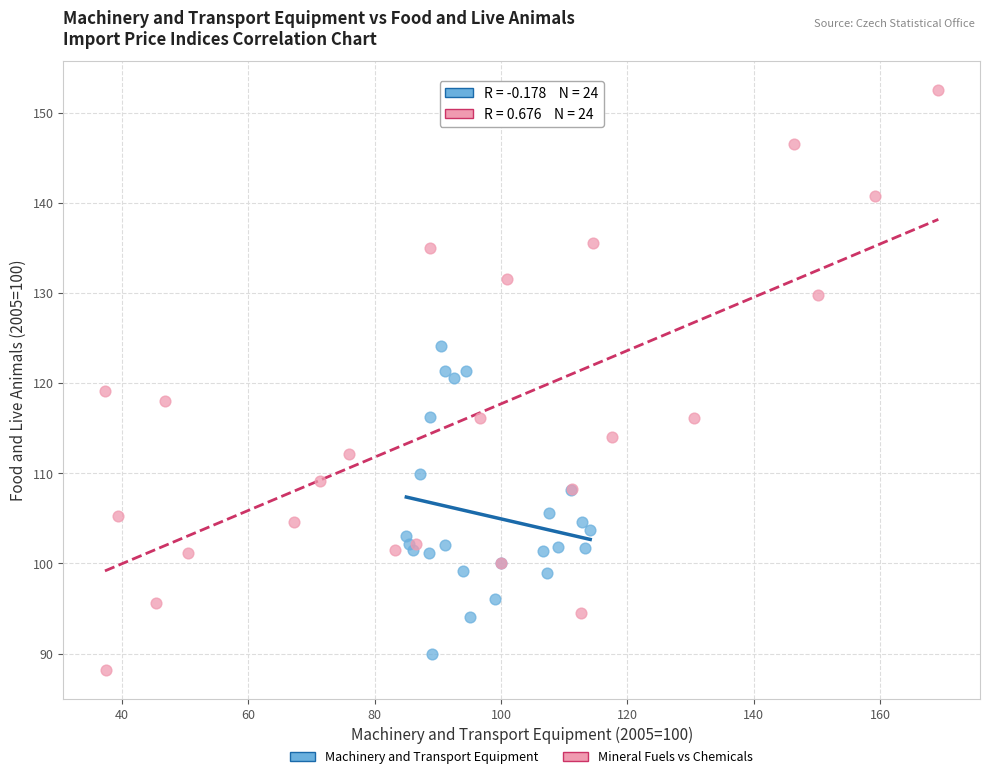

What are all the series names shown in the legend?

Machinery and Transport Equipment, Mineral Fuels vs Chemicals